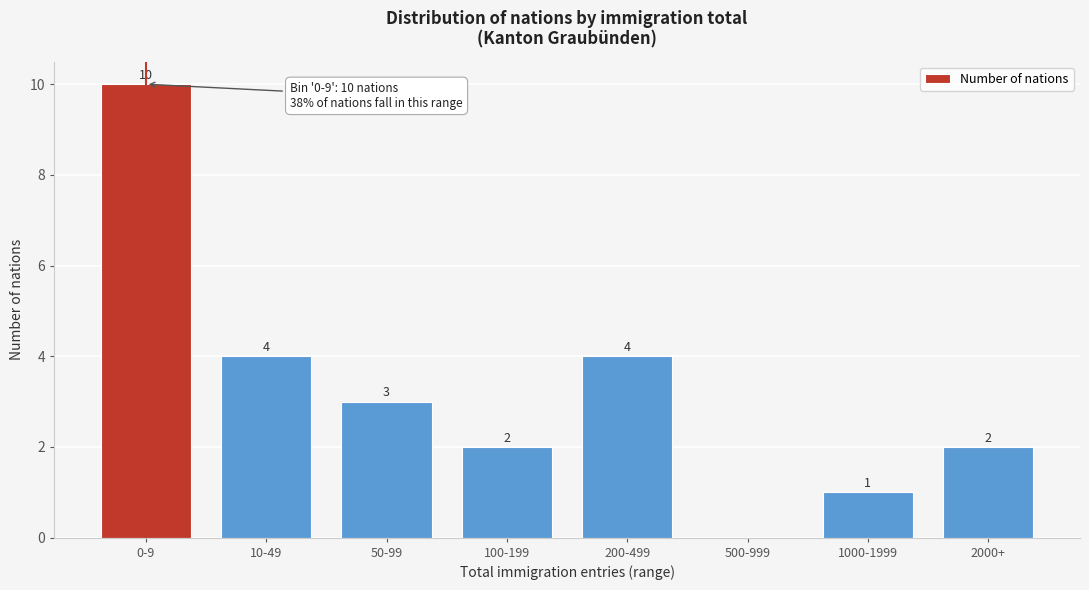

Reading right to left, transcribe all the data shown in this chart.

2000+=2	1000-1999=1	500-999=0	200-499=4	100-199=2	50-99=3	10-49=4	0-9=10